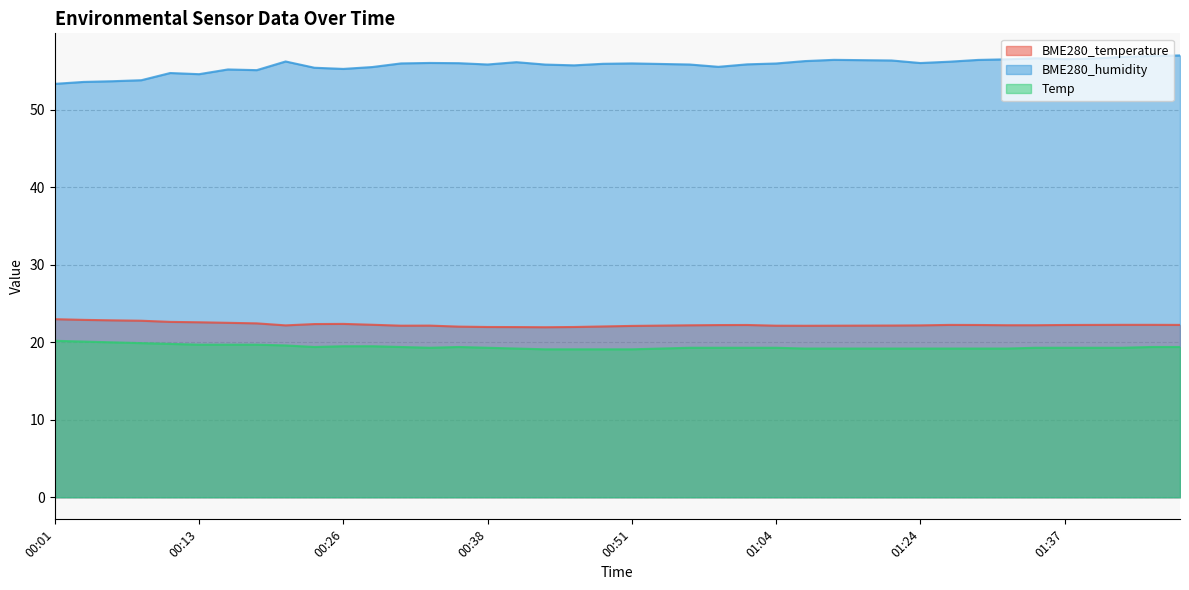

At which category does BME280_temperature reach its first local valley?

00:21